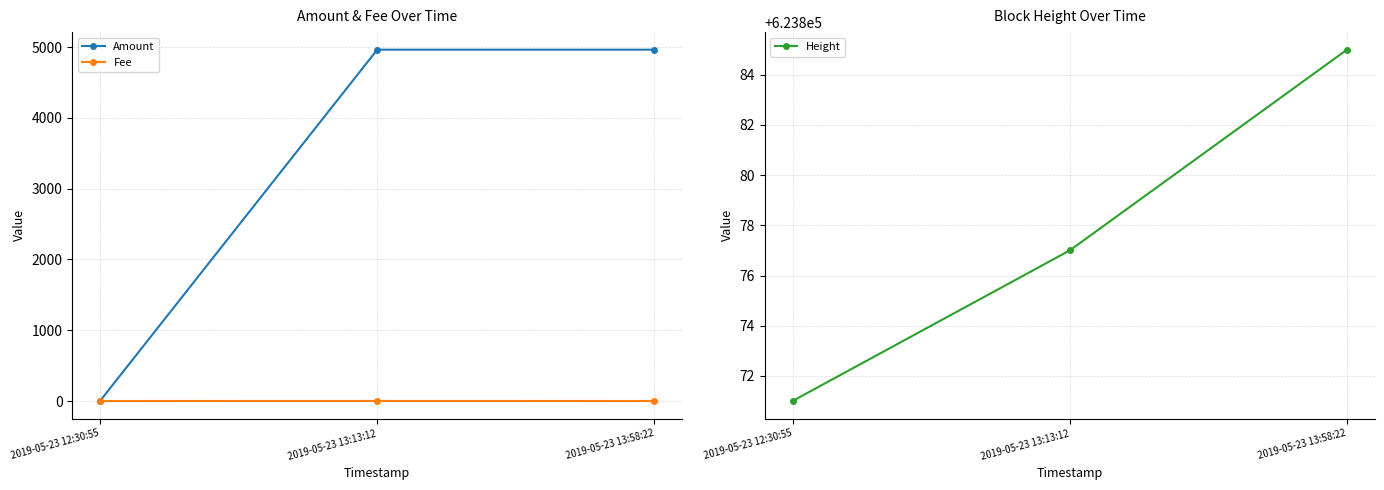

True or false: Height has a value of 987485.4 at 2019-05-23 13:13:12.

False